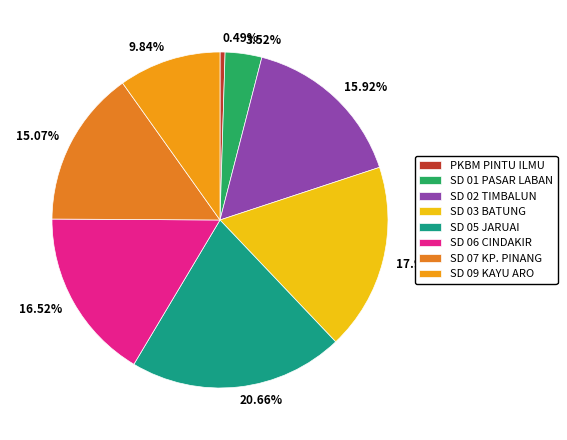

Is there a majority slice in this chart?

No